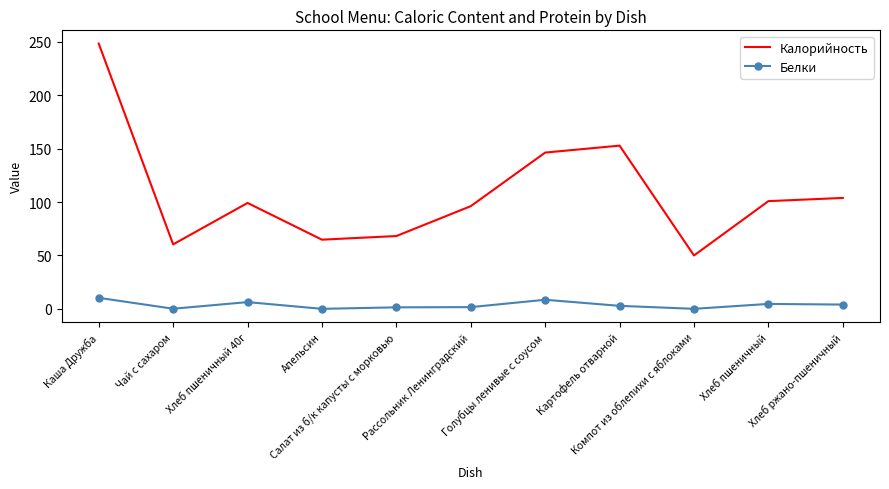

What is the maximum value for Белки?

10.3